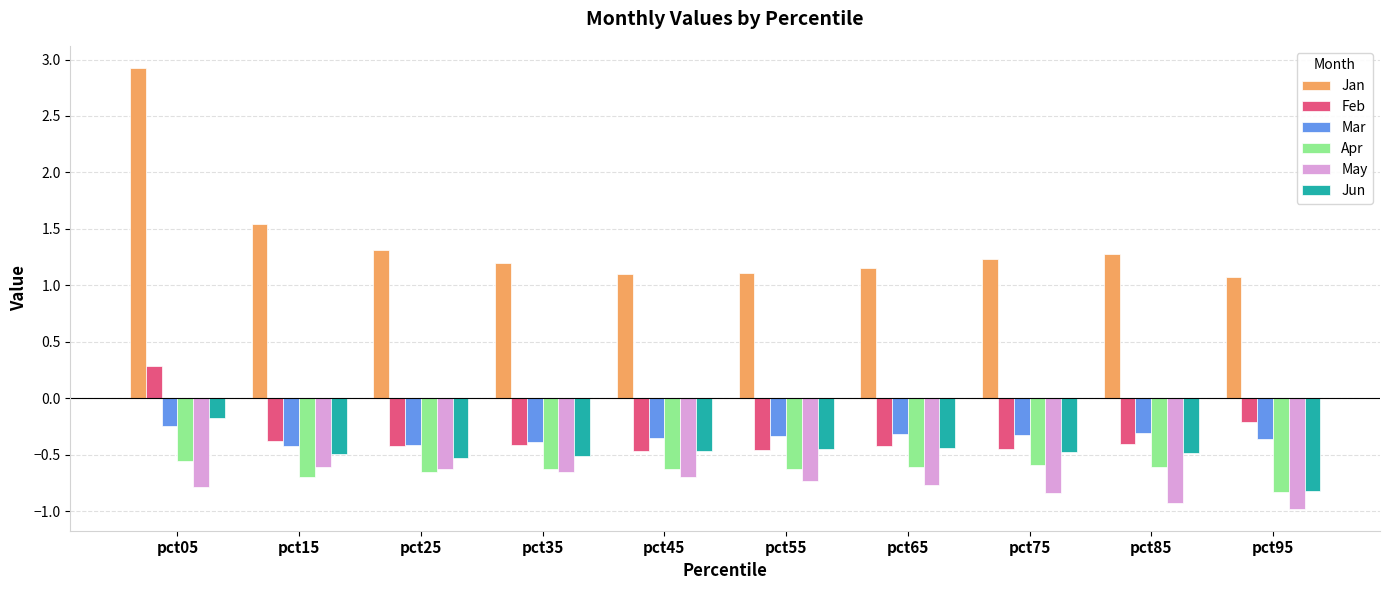

The Jan series shows 1.5 at pct15. True or false?

True